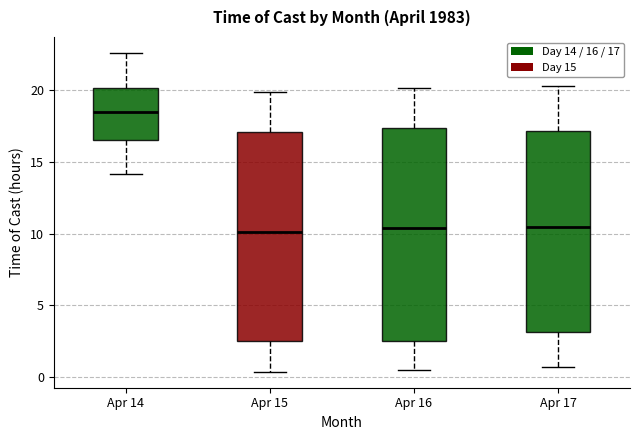

Where does the lower whisker of the box for Apr 15 end on the y-axis? The values are not printed on the chart, so give them approximately, as read against the axis.

0.5